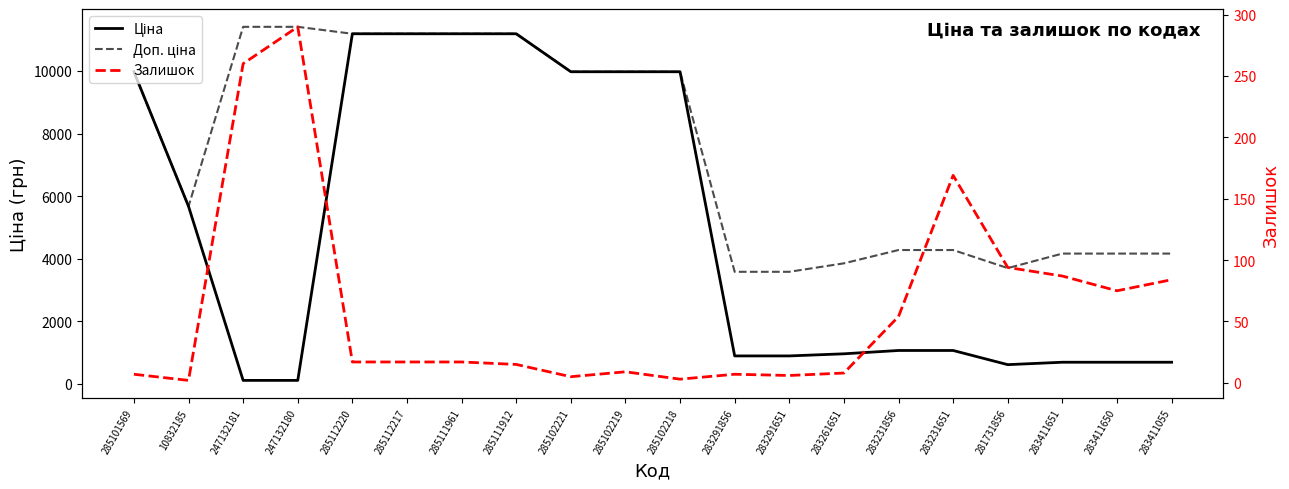

Reading left to right, list all the values displayed in this chart.

Ціна: 285101569=9975.0	10832185=5673.8	247132181=114.1	247132180=114.1	285112220=11188.2	285112217=11188.2	285111961=11188.2	285111912=11188.2	285102221=9975.0	285102219=9975.0	285102218=9975.0	283291856=895.9	283291651=895.9	283261651=963.5	283231856=1069.8	283231651=1069.8	281731856=617.0	283411651=694.3	283411650=694.3	283411055=694.3
Доп. ціна: 285101569=9975.0	10832185=5673.8	247132181=11410.0	247132180=11410.0	285112220=11188.2	285112217=11188.2	285111961=11188.2	285111912=11188.2	285102221=9975.0	285102219=9975.0	285102218=9975.0	283291856=3583.6	283291651=3583.6	283261651=3854.0	283231856=4279.1	283231651=4279.1	281731856=3701.9	283411651=4165.6	283411650=4165.6	283411055=4165.6
Залишок: 285101569=7.0	10832185=2.0	247132181=260.0	247132180=290.0	285112220=17.0	285112217=17.0	285111961=17.0	285111912=15.0	285102221=5.0	285102219=9.0	285102218=3.0	283291856=7.0	283291651=6.0	283261651=8.0	283231856=54.0	283231651=169.0	281731856=94.0	283411651=87.0	283411650=75.0	283411055=84.0